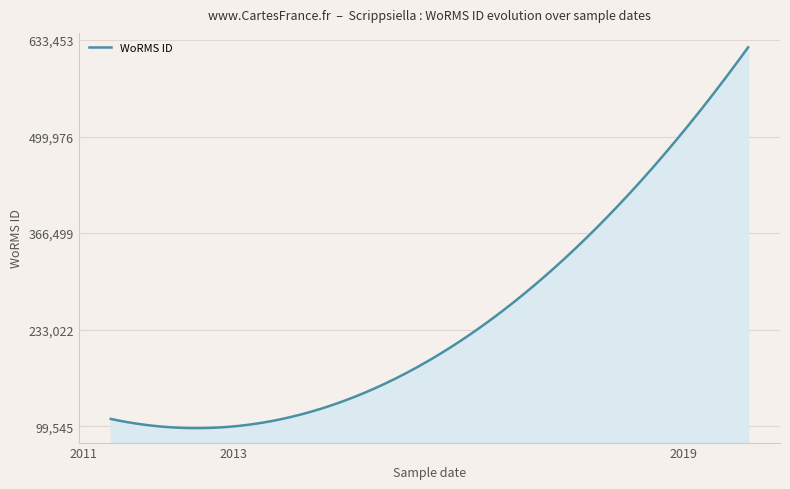

What is the maximum value shown in the chart?

623453.0